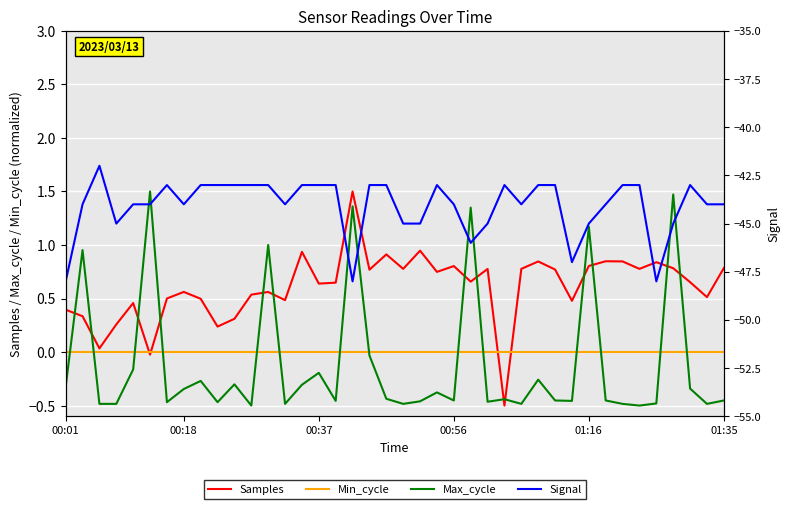

Is the value of Max_cycle at 17 greater than the value of Samples at 8?

Yes